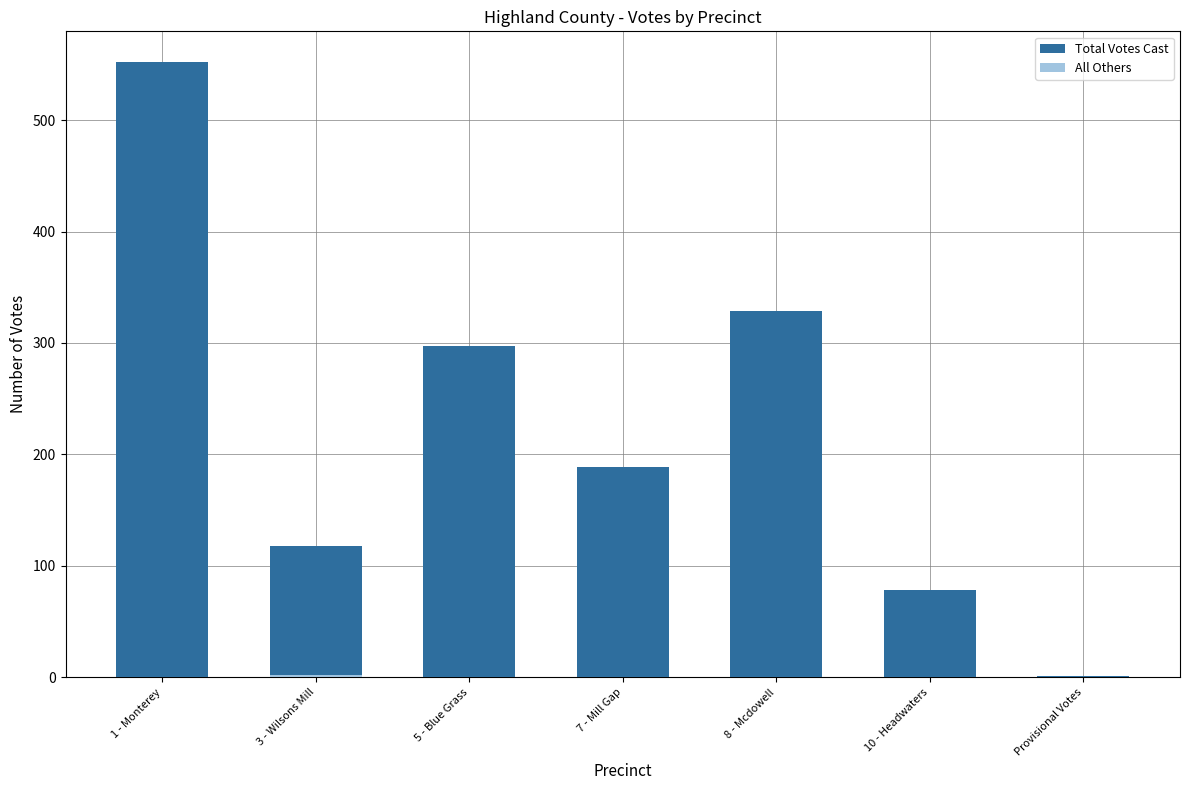

How many data points does each series have?

7